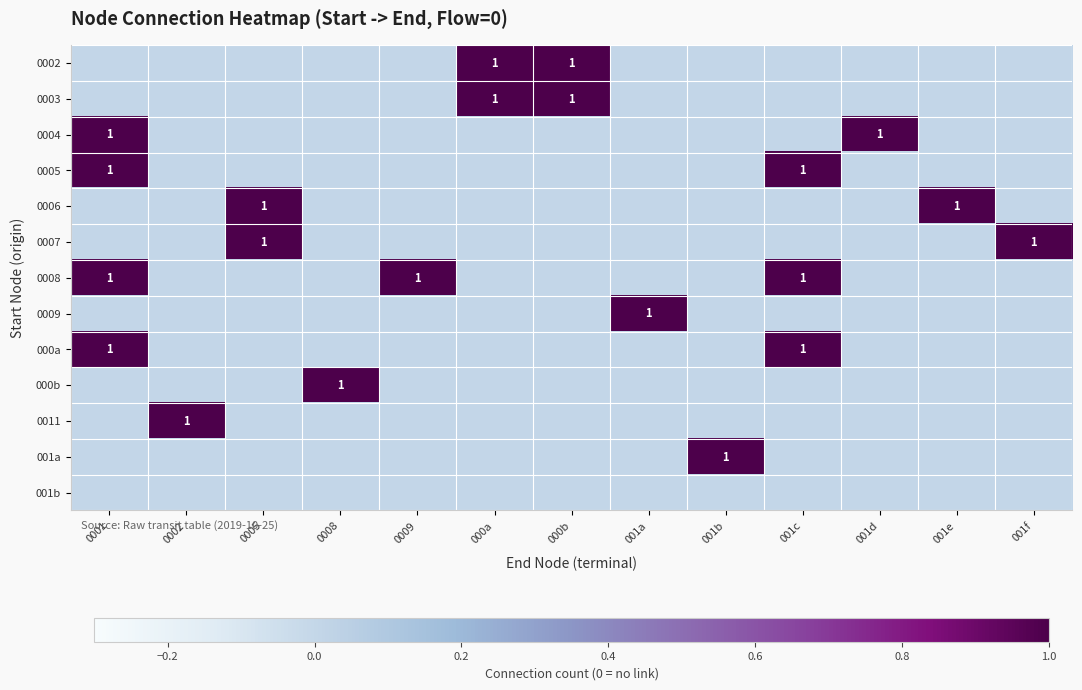

What is the greatest value displayed?

1